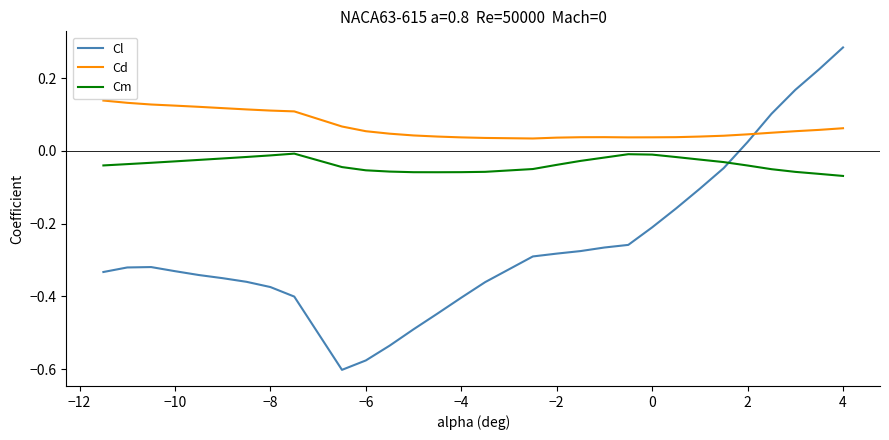

Which series has the widest spread of values?

Cl